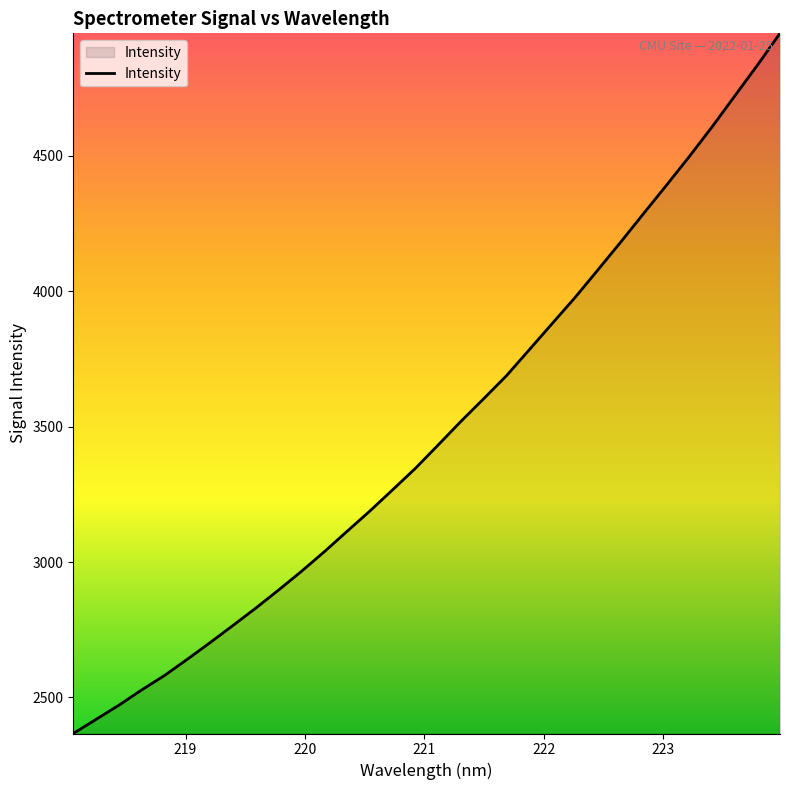

What is the difference between the maximum and minimum values?

2585.8